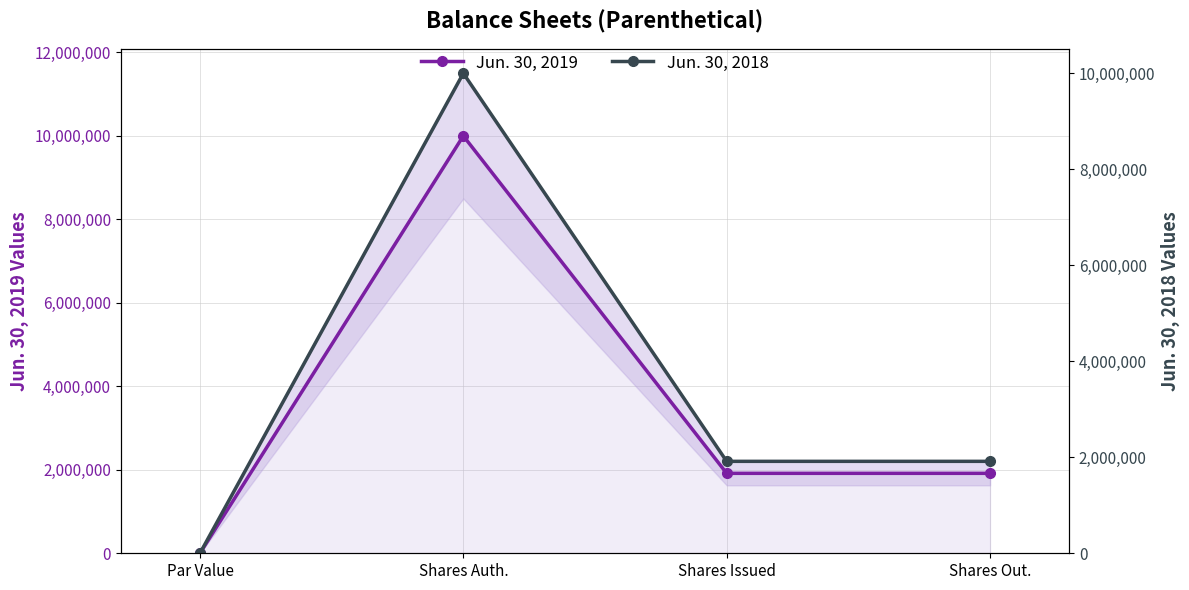

What position from the left is Shares Out.?

4